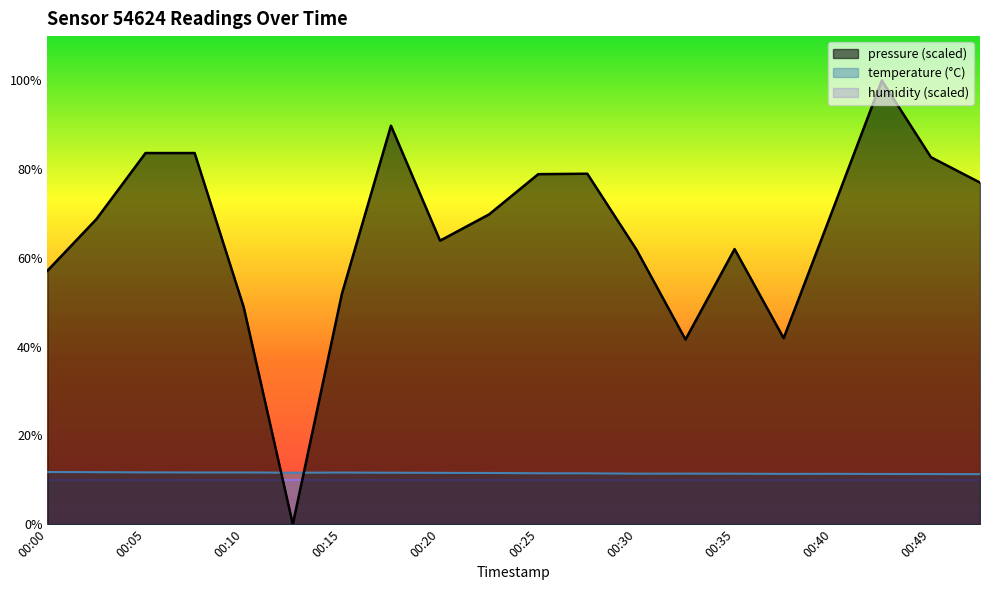

Where do pressure_norm and temperature first cross each other?

00:10 and 00:13